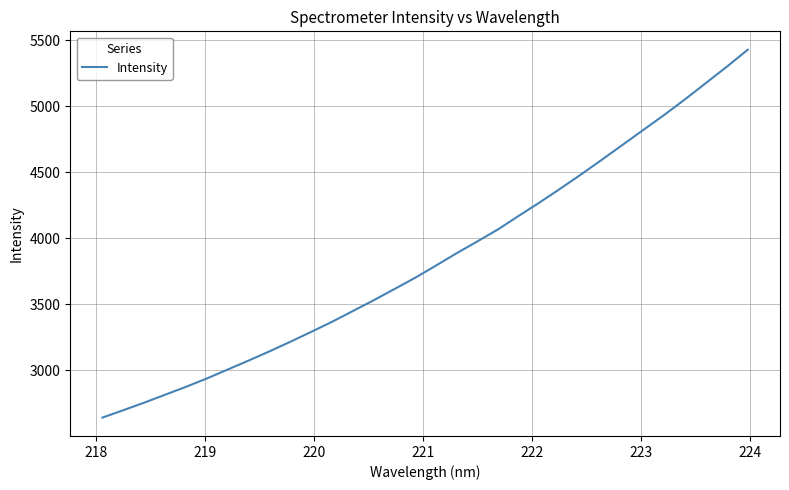

What is the difference between the maximum and minimum values?

2784.5